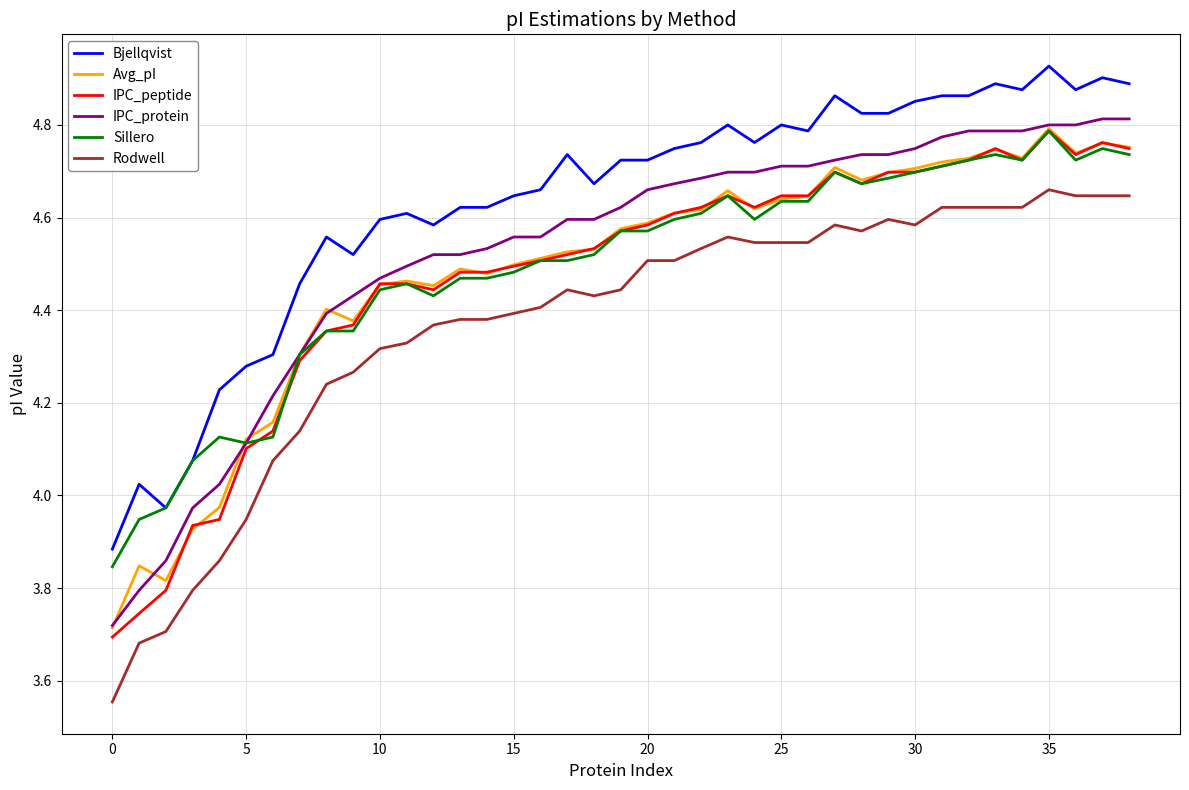

How many values in the Bjellqvist series are below 4?

2